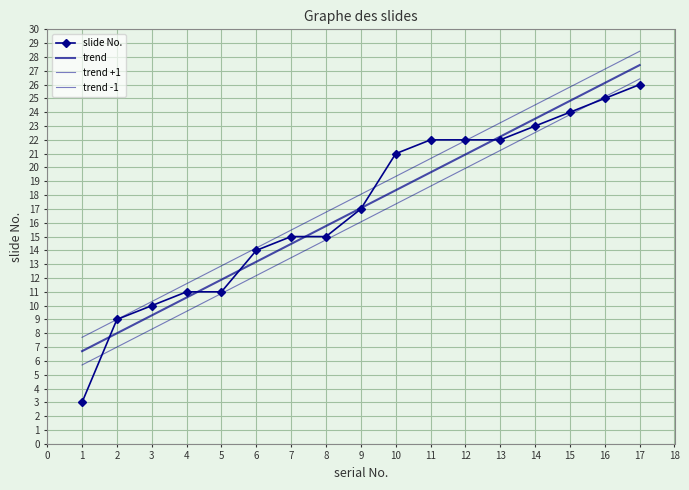

True or false: the data has more than 2 interior local peaks.

False